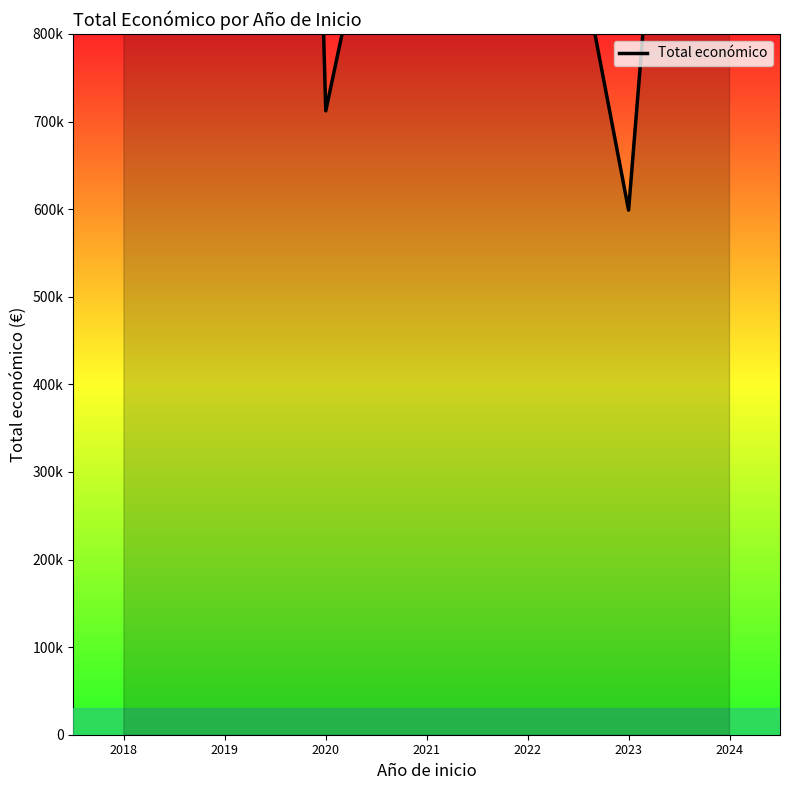

Rank the categories by value from lowest to highest.

2023, 2020, 2022, 2021, 2018, 2024, 2019